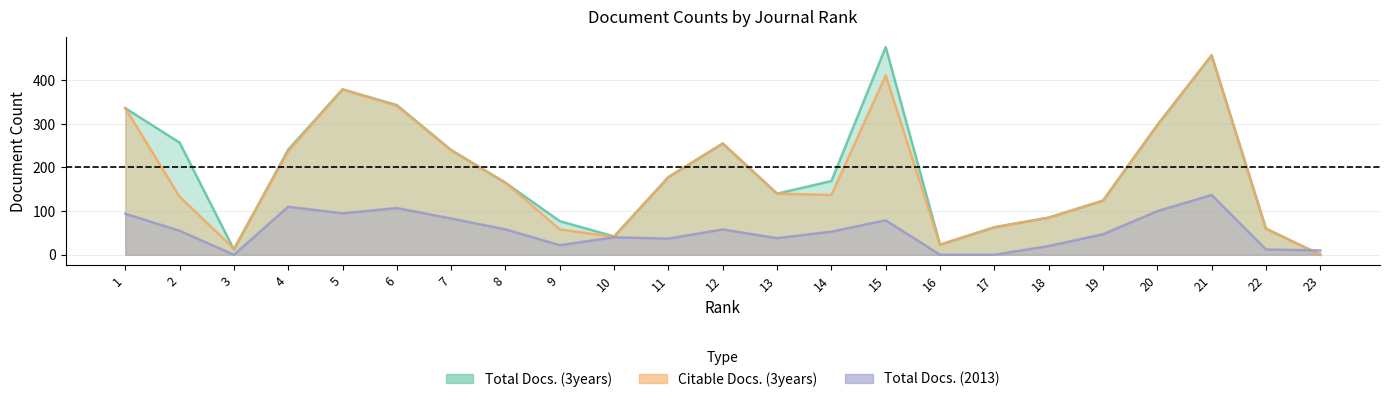

Between 4 and 19, which series saw the biggest shift?

Total Docs. (3years)